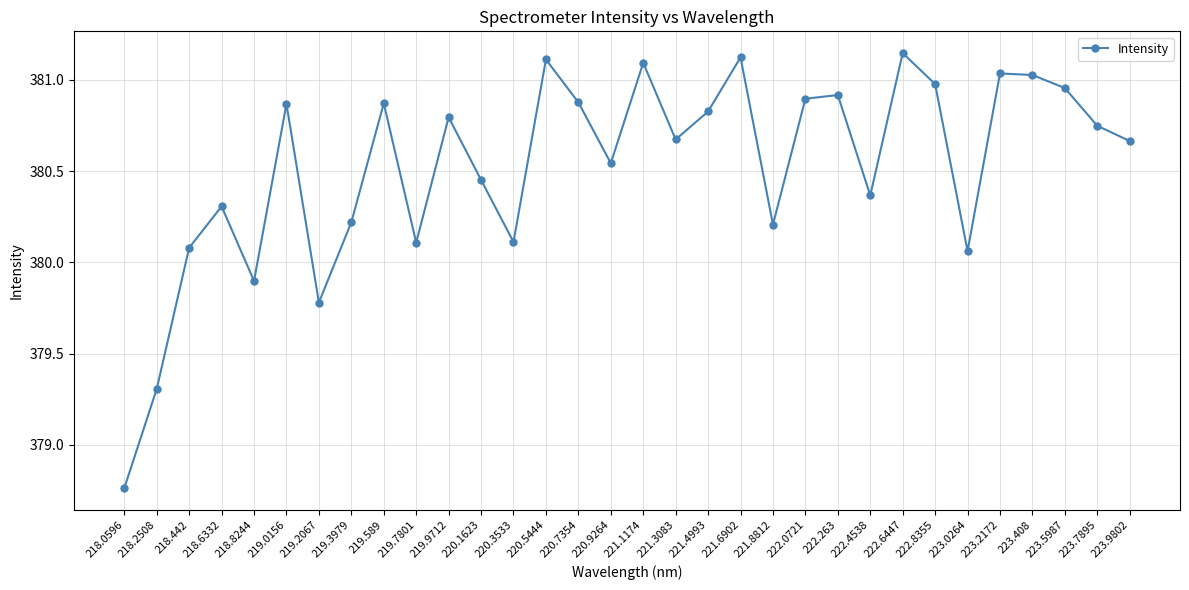

Which category has the highest value across all series?

222.6447